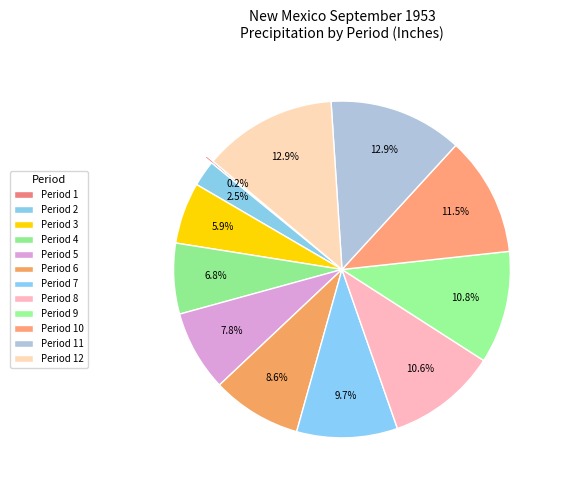

Which slice is the largest?

11